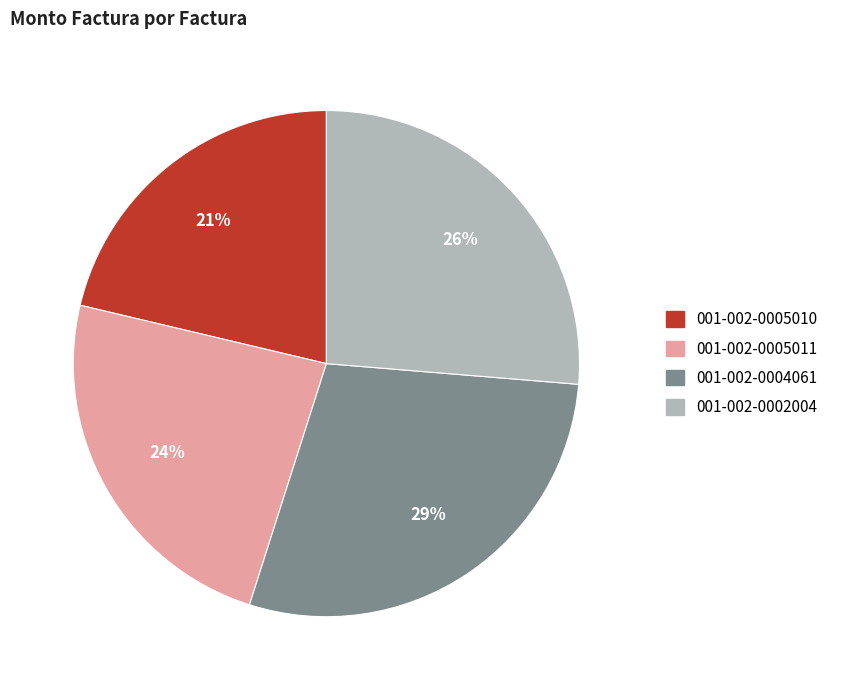

Is 001-002-0005011 the majority of the pie?

No